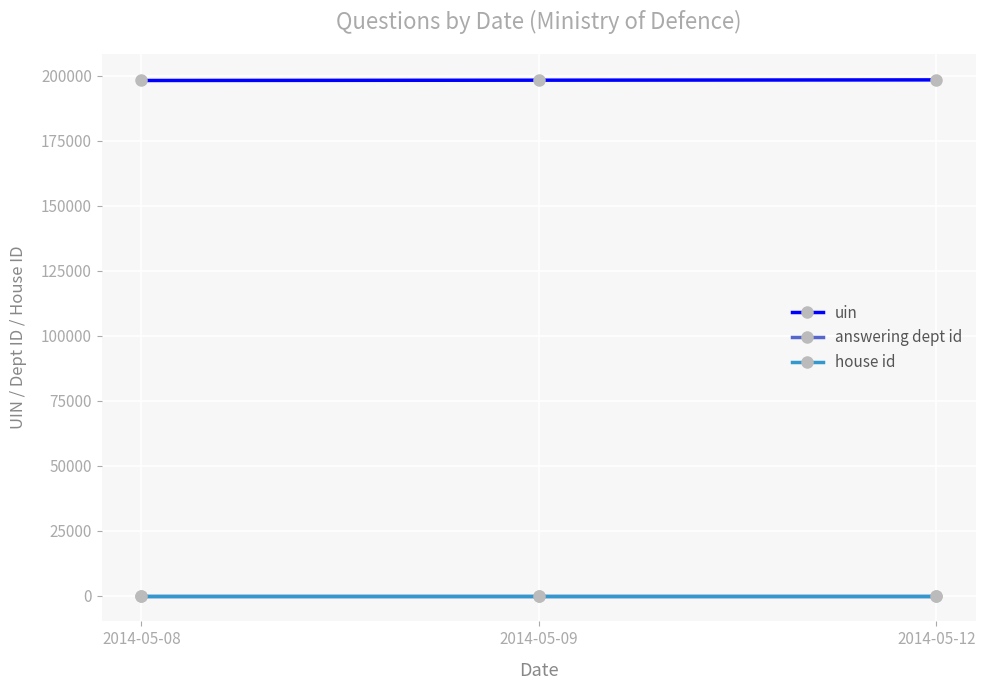

Is it true that uin equals 325086.2 at 2014-05-08?

False